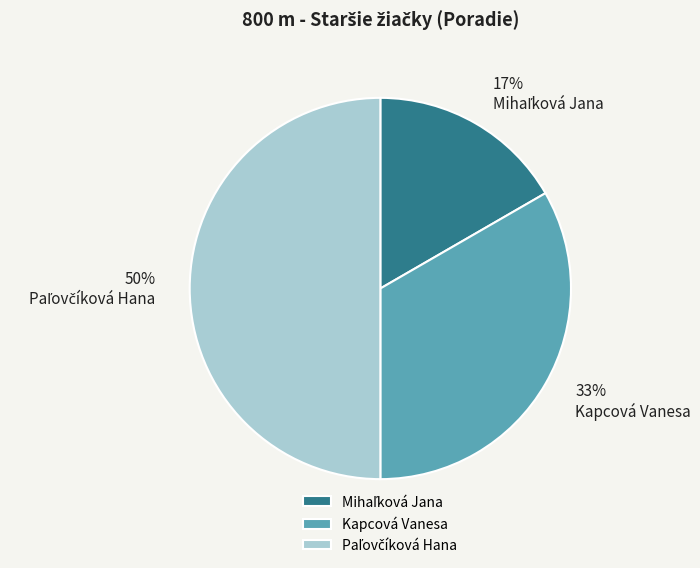

True or false: Kapcová Vanesa accounts for 33% of the total.

True